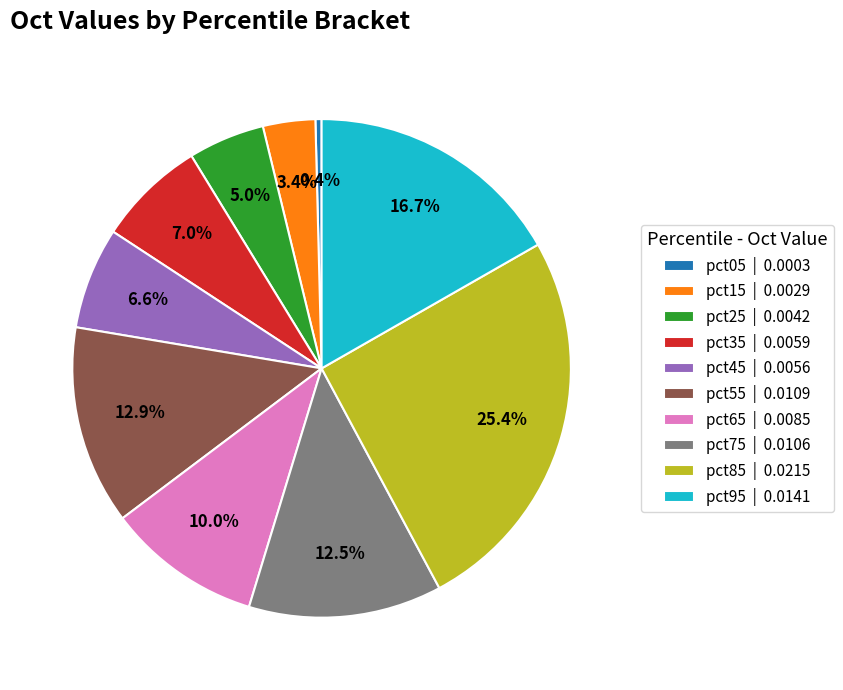

To the nearest percent, what is the average slice percentage?

10%